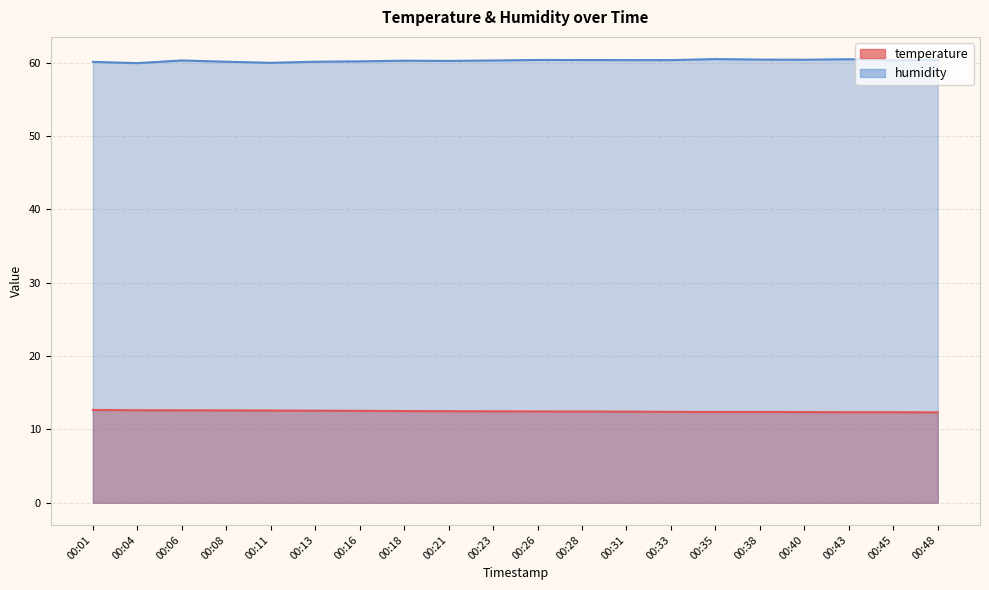

True or false: humidity and temperature cross at least once.

False